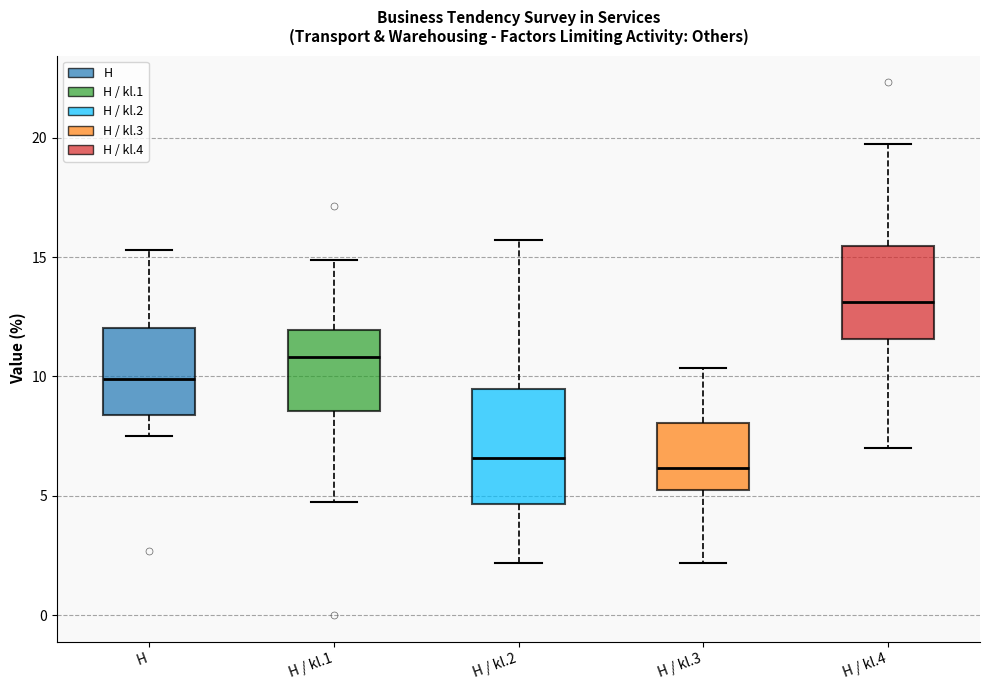

Reading left to right, read every box against the y-axis: the position of its median line, the range the box covers, and the ends of its whiskers. The values are not printed on the chart, so give them approximately, as read against the axis.

H: median 10.0, box 8.5 to 12.0, whiskers 7.5 to 15.5
H / kl.1: median 11.0, box 8.5 to 12.0, whiskers 4.5 to 15.0
H / kl.2: median 6.5, box 4.5 to 9.5, whiskers 2.0 to 15.5
H / kl.3: median 6.0, box 5.5 to 8.0, whiskers 2.0 to 10.5
H / kl.4: median 13.0, box 11.5 to 15.5, whiskers 7.0 to 20.0